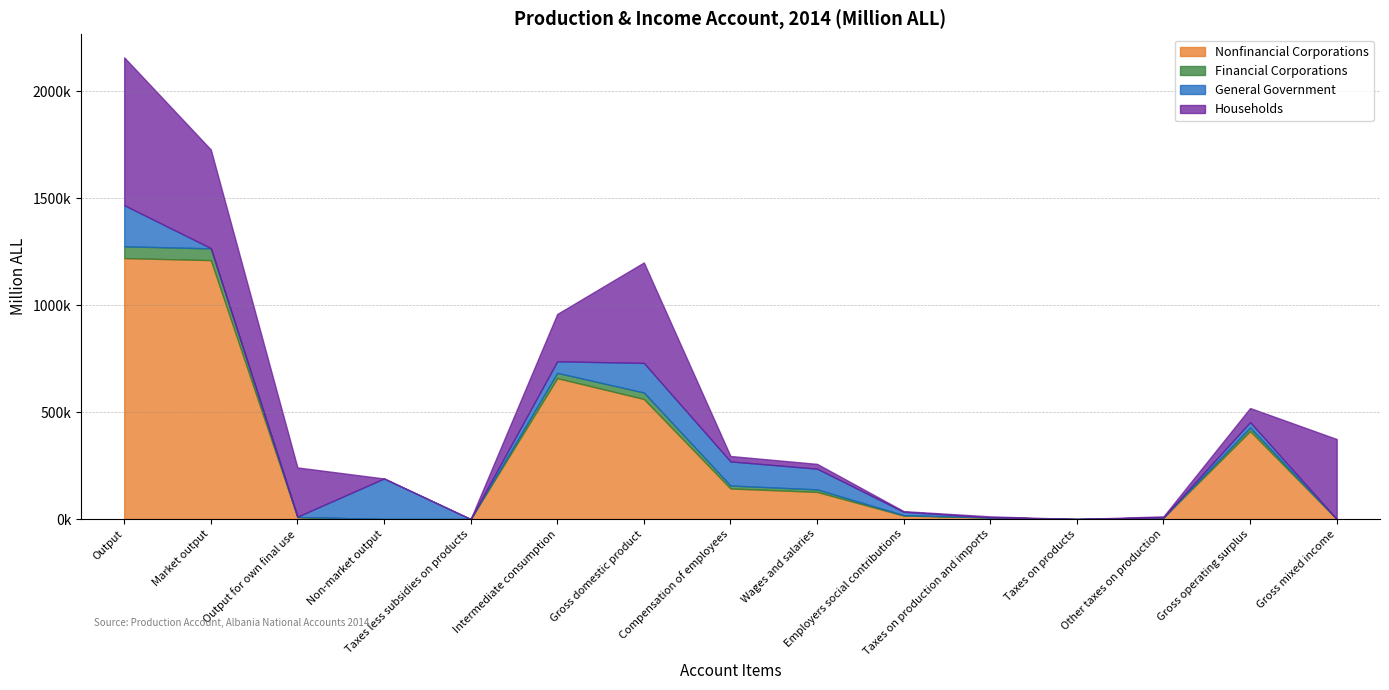

How many positive values does the Financial Corporations series have?

10